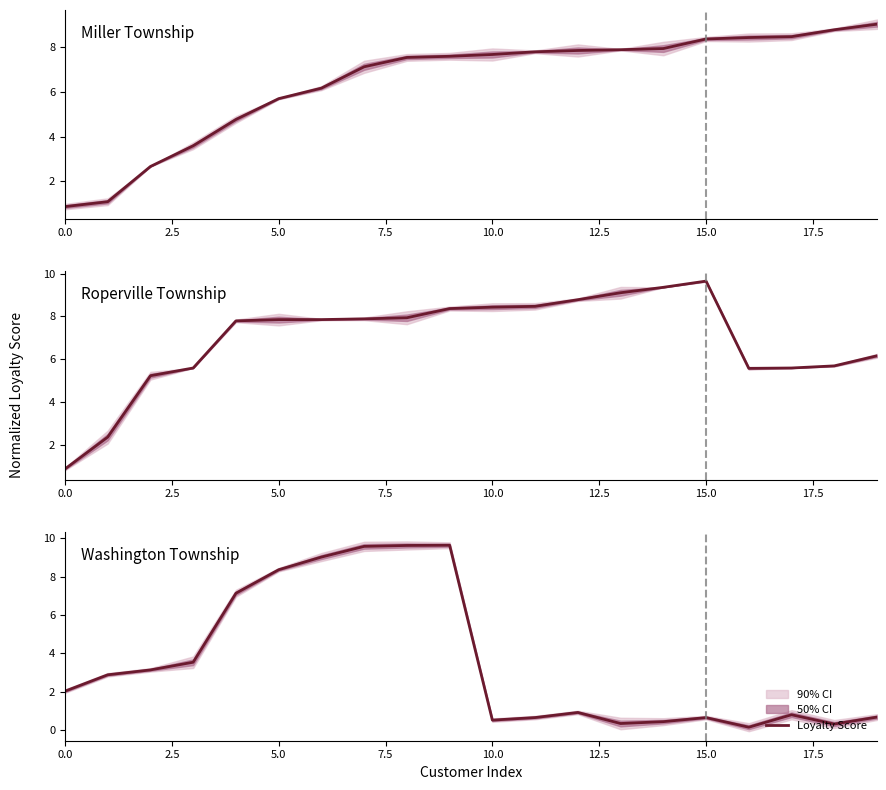

At which category does the chart reach its peak across all series?

9